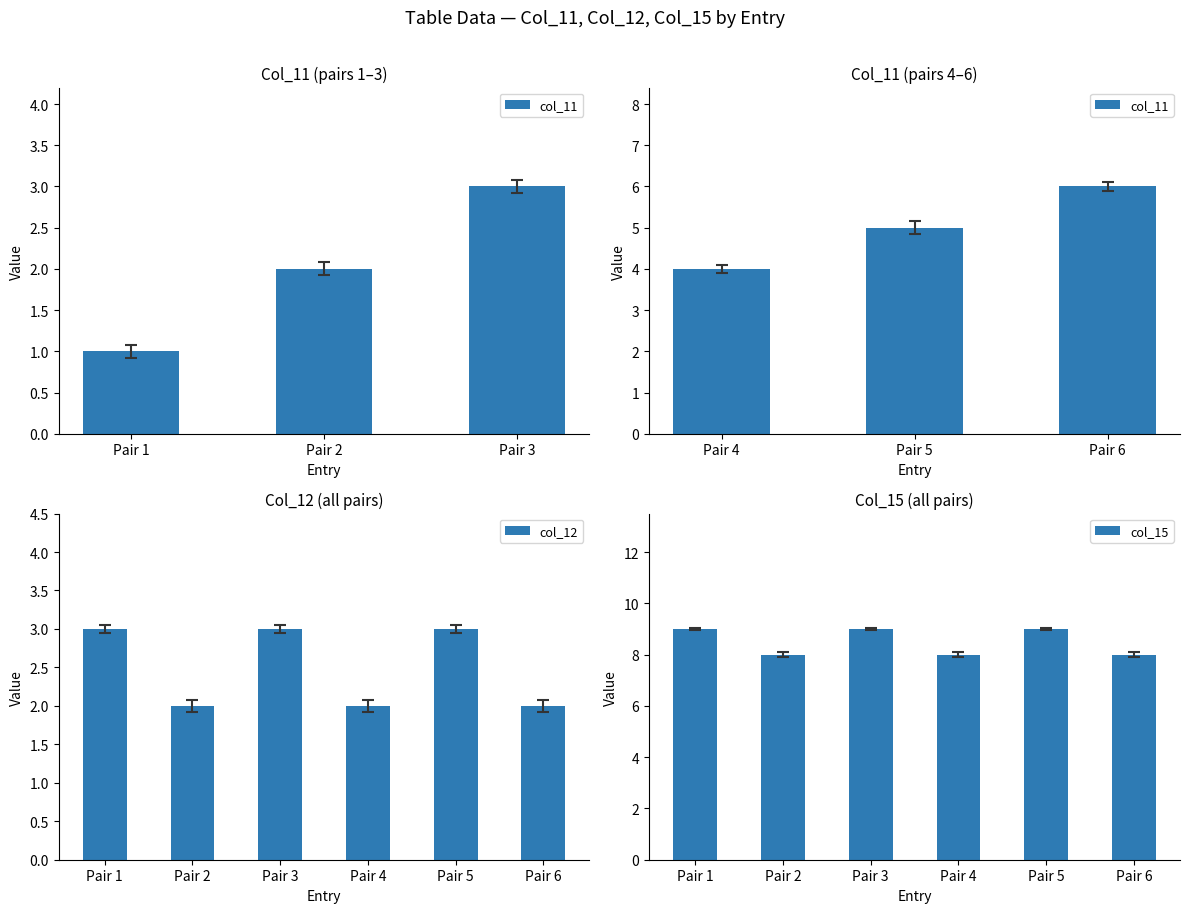

Which series has the largest range (max minus min)?

col_11